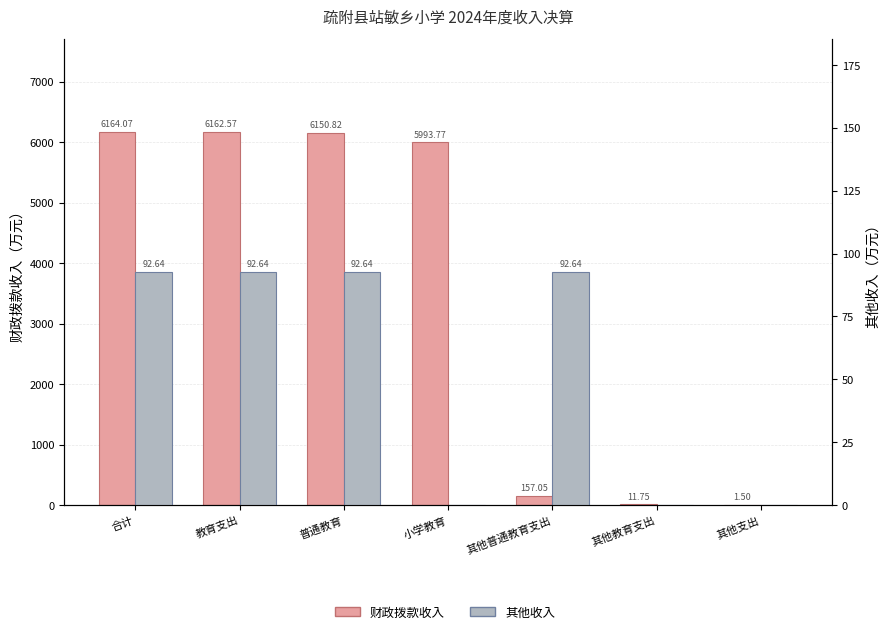

Is the value of 财政拨款收入 at 其他教育支出 greater than the value of 其他收入 at 其他教育支出?

Yes